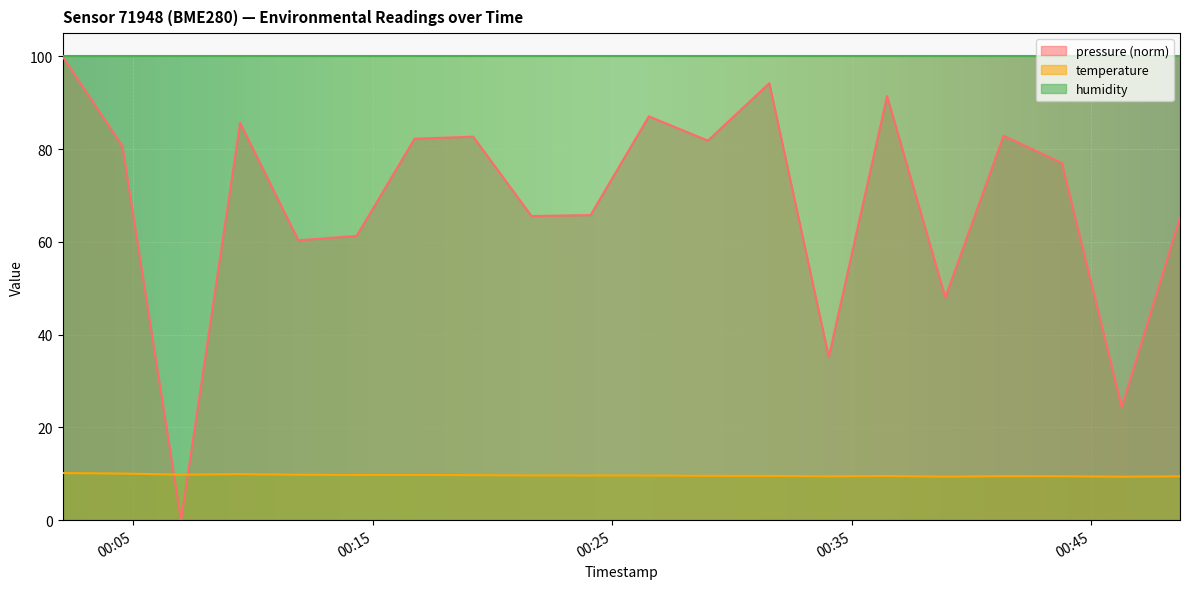

What is the value of the pressure point at the 16th from the left?

48.0